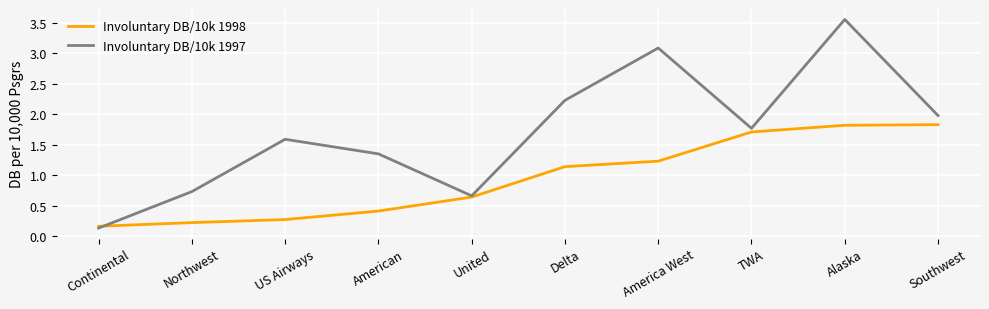

Is the value of Involuntary DB/10k 1998 at Southwest greater than the value of Involuntary DB/10k 1997 at Northwest?

Yes